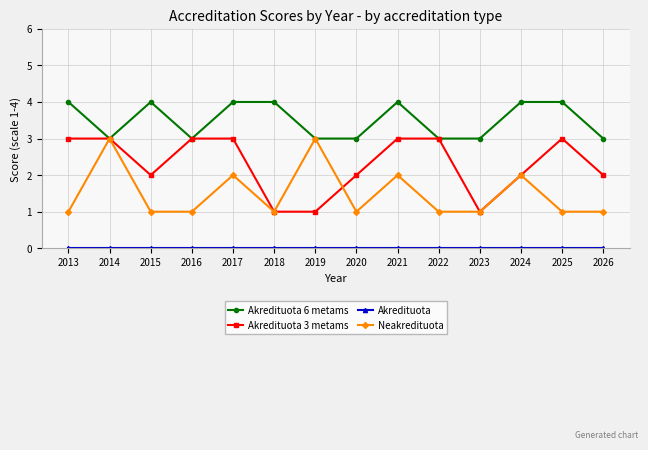

In Neakredituota, how many points are higher than both neighbors (excluding endpoints)?

5